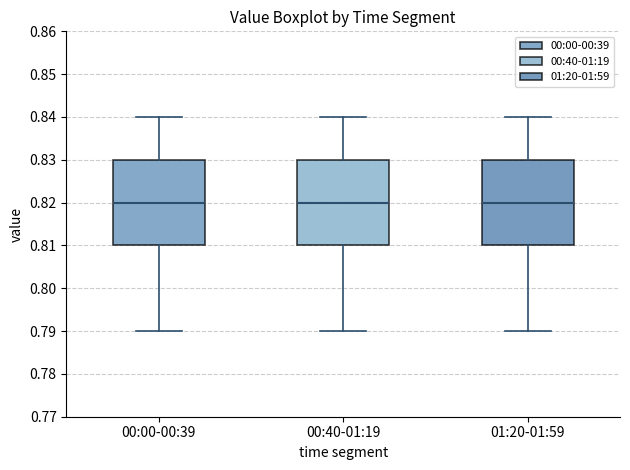

Reading left to right, transcribe this box plot: for each box, give where its median line is, the range the box spans, and where its two whiskers end, as read against the y-axis. The values are not printed on the chart, so give them approximately, as read against the axis.

00:00-00:39: median 0.82, box 0.81 to 0.83, whiskers 0.79 to 0.84
00:40-01:19: median 0.82, box 0.81 to 0.83, whiskers 0.79 to 0.84
01:20-01:59: median 0.82, box 0.81 to 0.83, whiskers 0.79 to 0.84